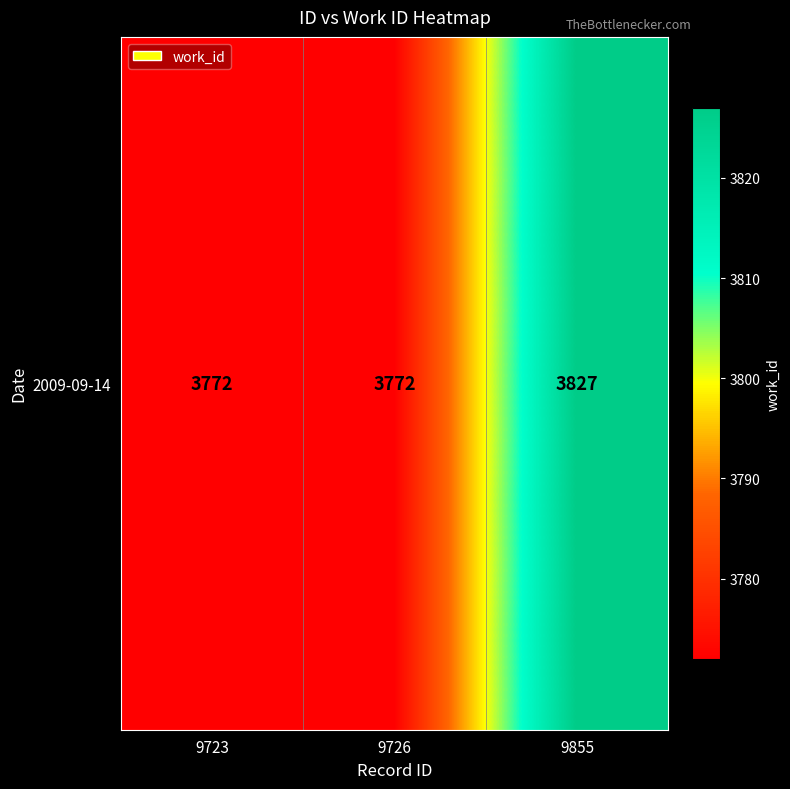

Rank the categories by value from highest to lowest.

9855, 9723, 9726